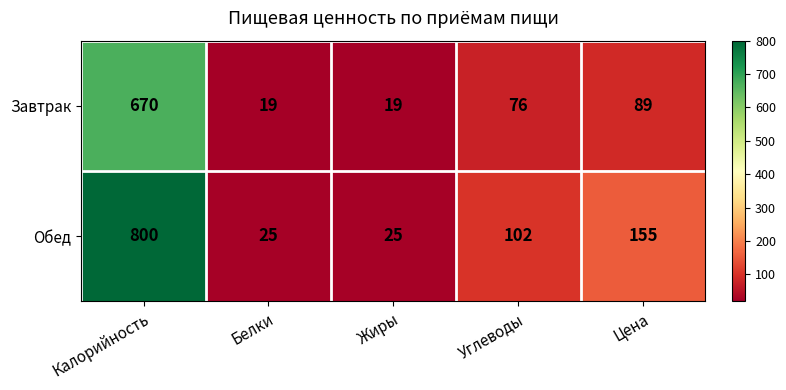

Reading left to right, what are all the values shown in this chart?

Завтрак: Калорийность=670	Белки=19	Жиры=19	Углеводы=76	Цена=89
Обед: Калорийность=800	Белки=25	Жиры=25	Углеводы=102	Цена=155